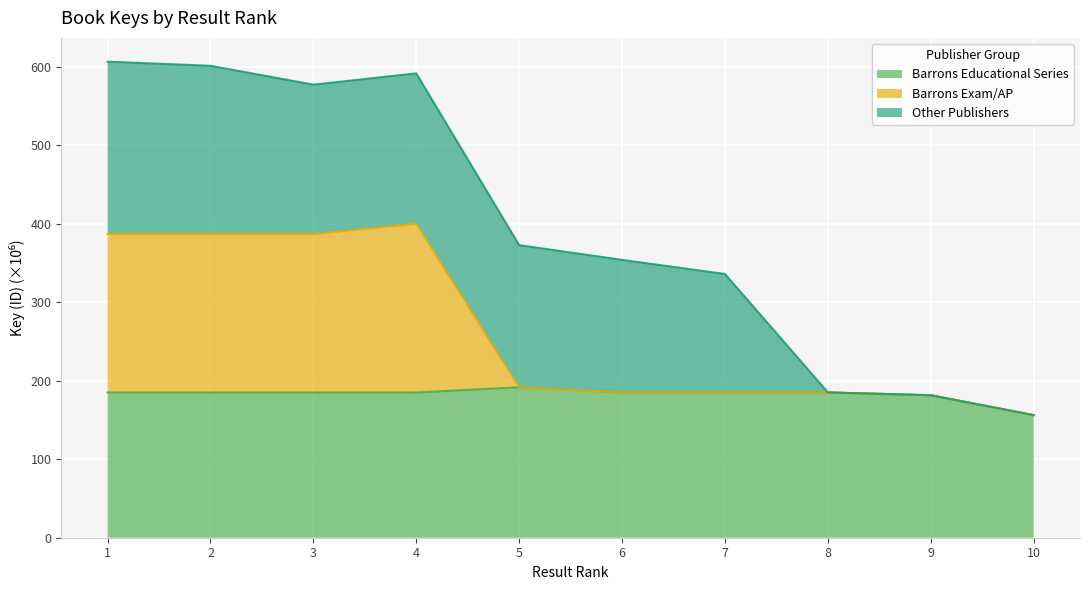

The Barrons Educational Series series shows 291.1 at 1. True or false?

False